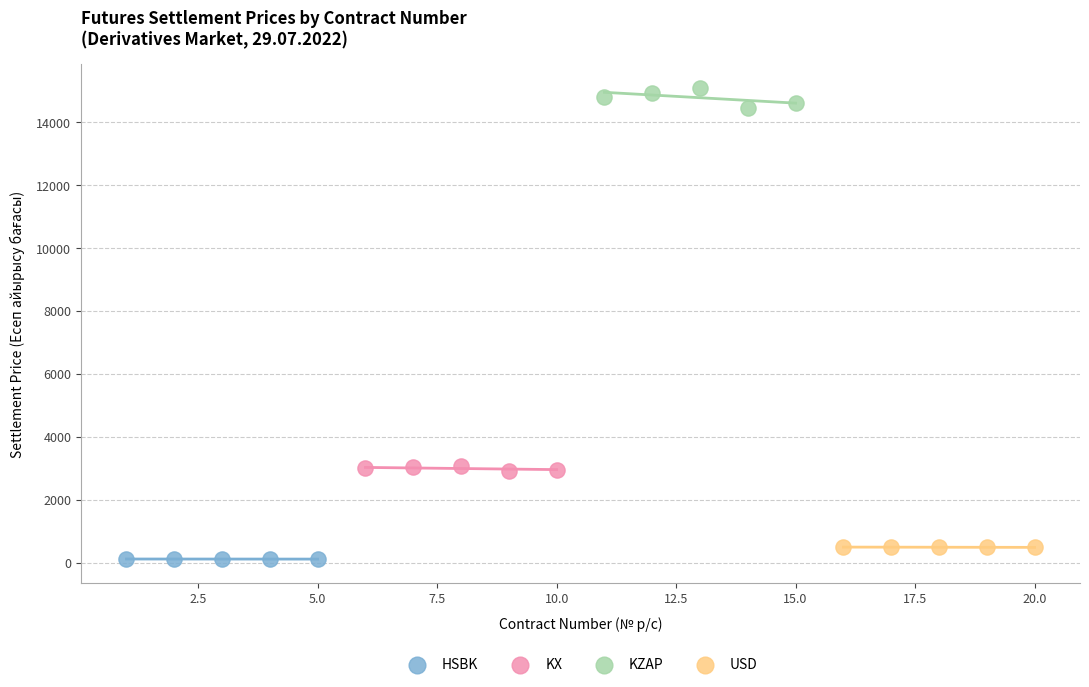

Which series has the widest spread of Y values?

KZAP